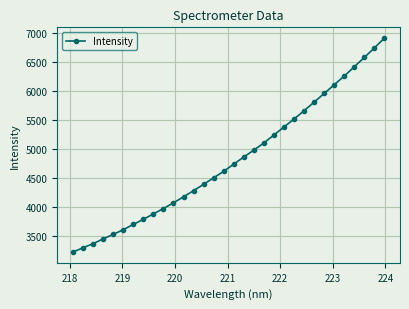

True or false: the data has more than 2 interior local peaks.

False